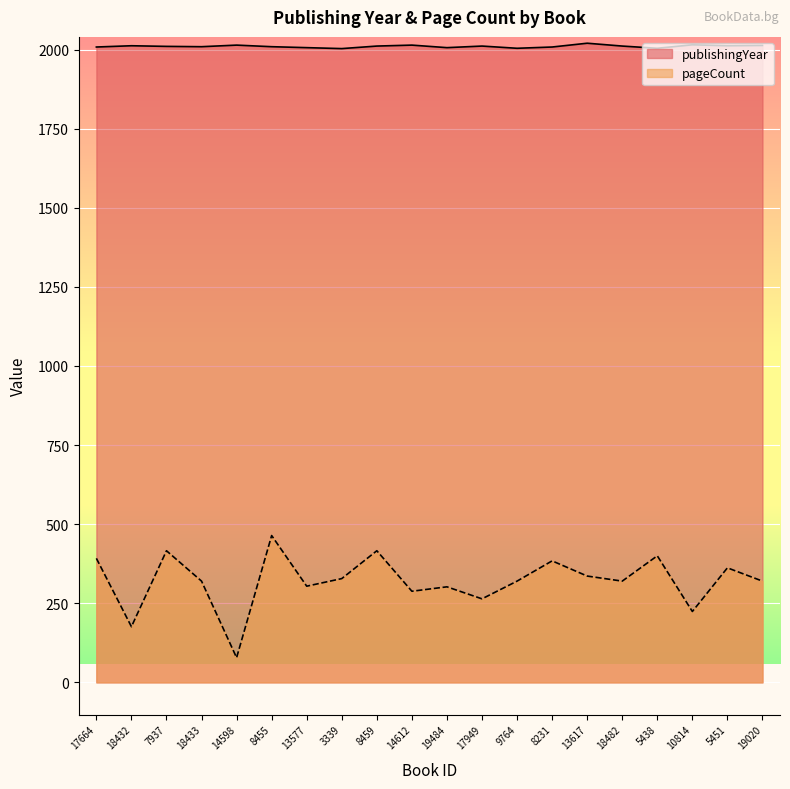

How many values in the publishingYear series exceed 2011?

7